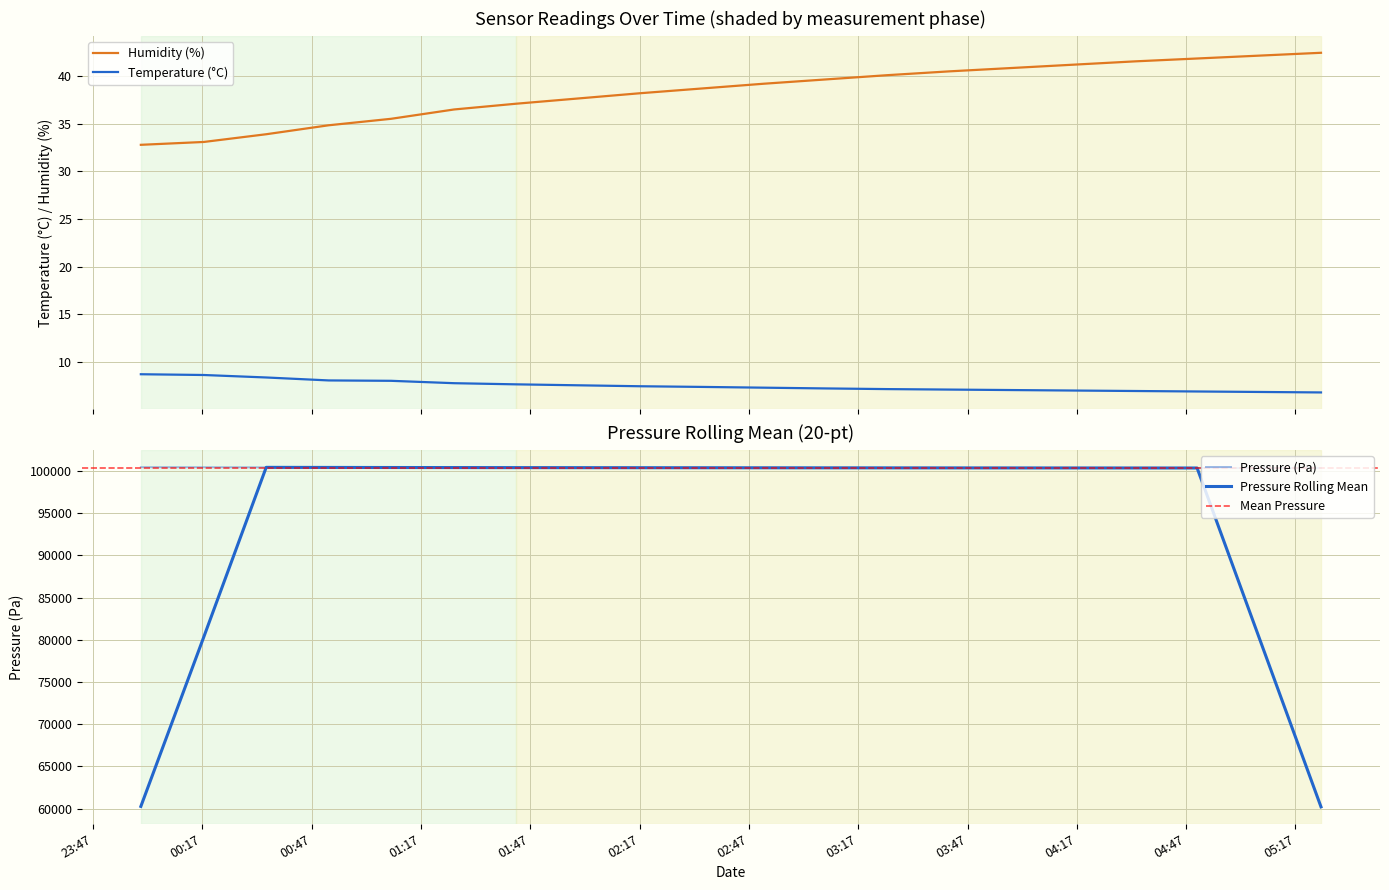

At 2023-04-20T01:26:05, list the series in order from smallest to largest.

temperature, humidity, pressure